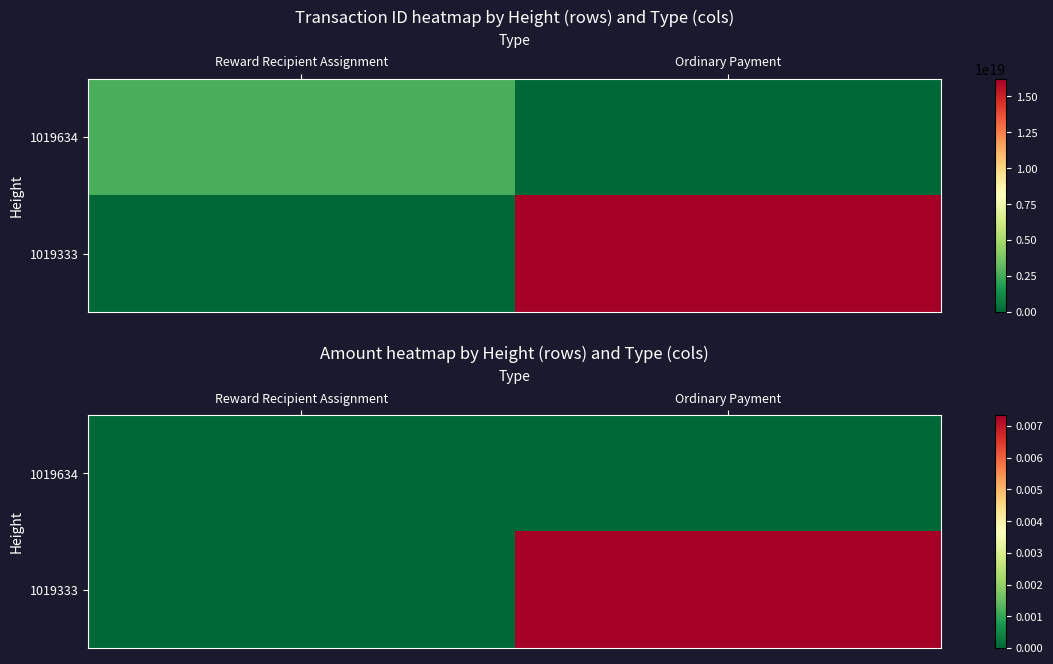

Which category has the highest value across all series?

Ordinary Payment